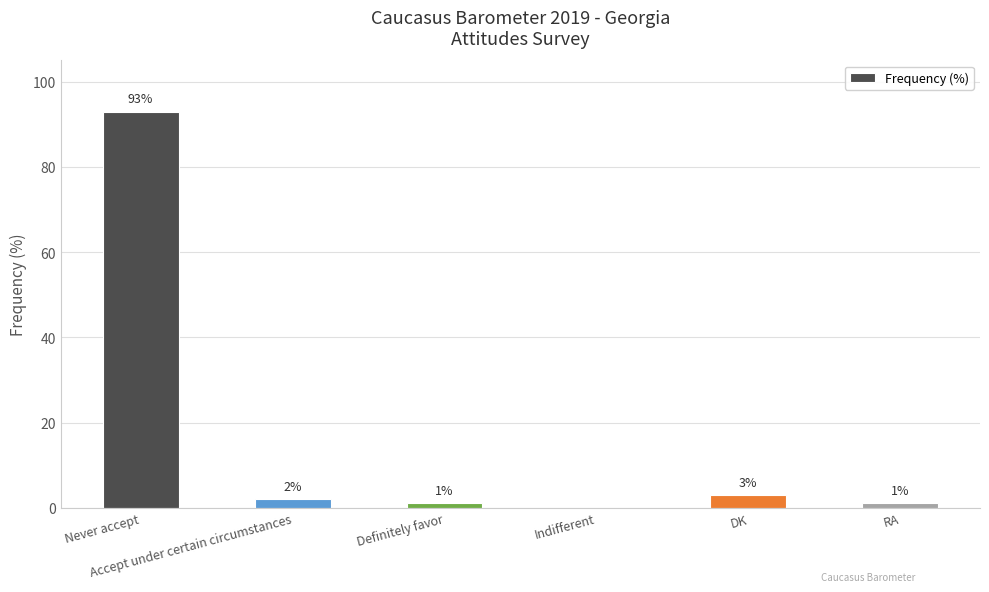

Which has a higher value, DK or Definitely favor?

DK